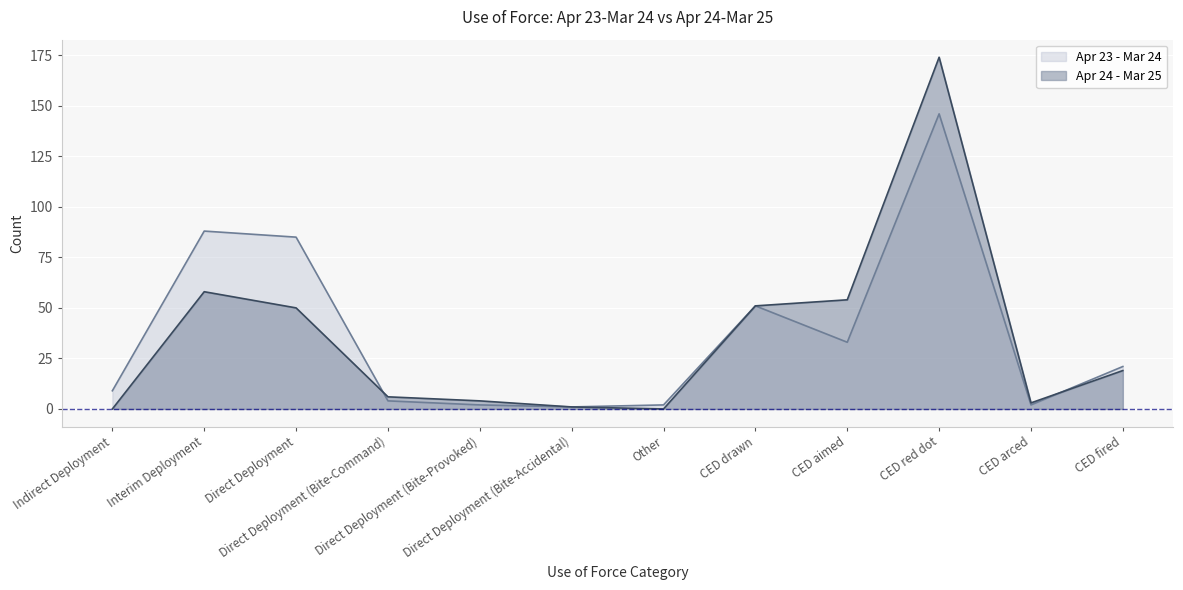

True or false: Apr 24 - Mar 25 and Apr 23 - Mar 24 intersect in this chart.

True